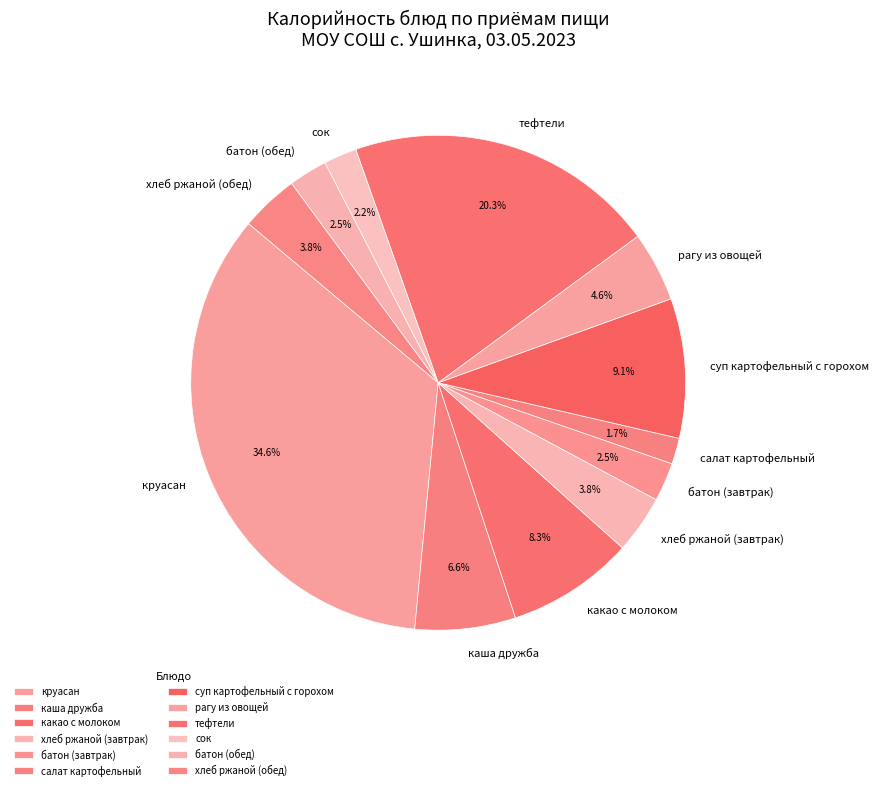

How much of the chart is everything except суп картофельный с горохом?

90.9%